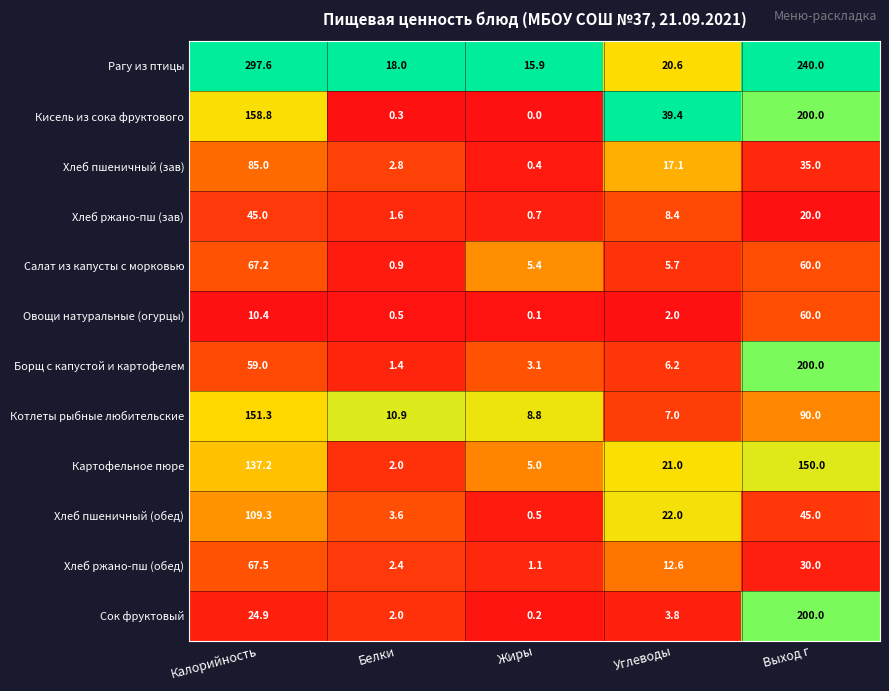

What is the maximum value shown in the chart?

297.6